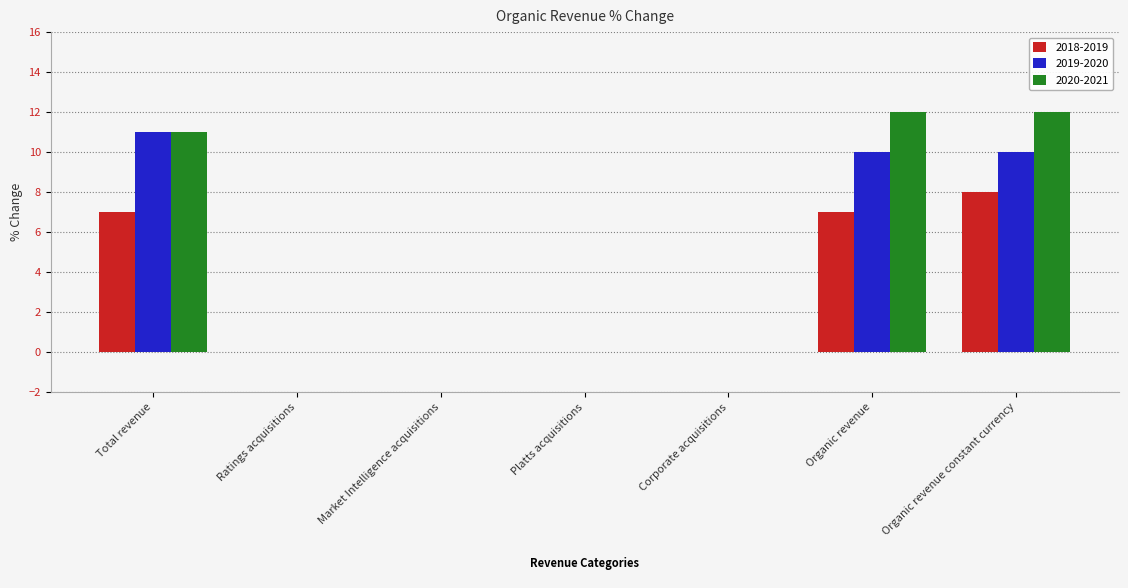

The value of 2019-2020 at Market Intelligence acquisitions is 0. True or false?

True